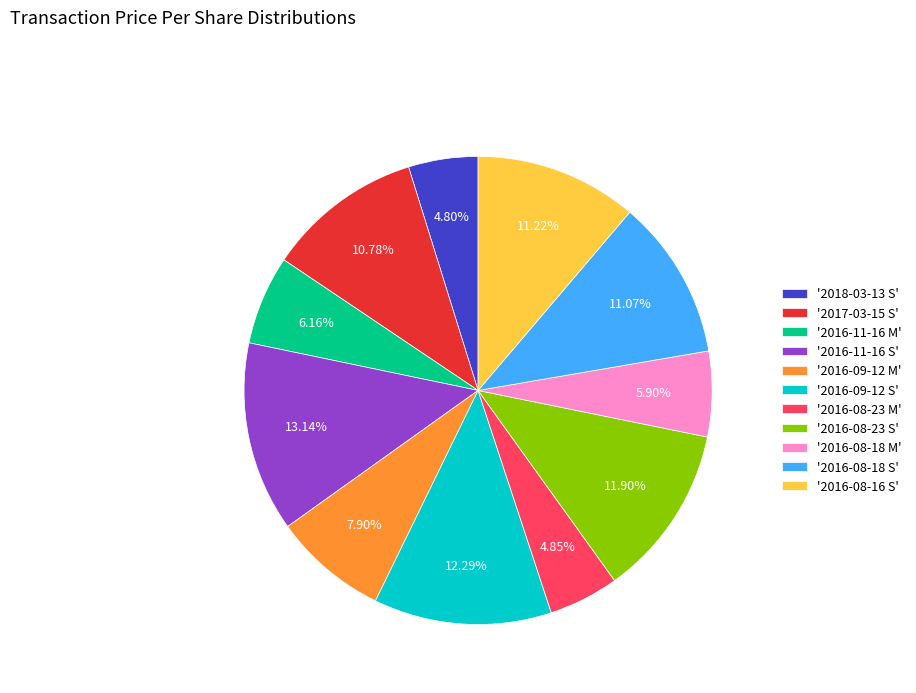

How many slices are in this pie chart?

11